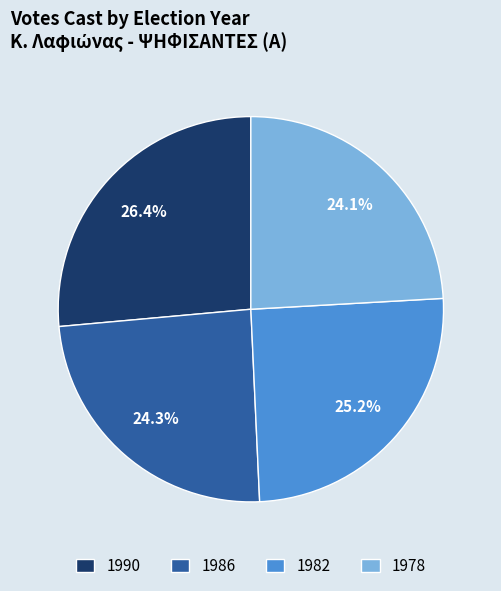

To the nearest percent, what portion does 1990 represent?

26%